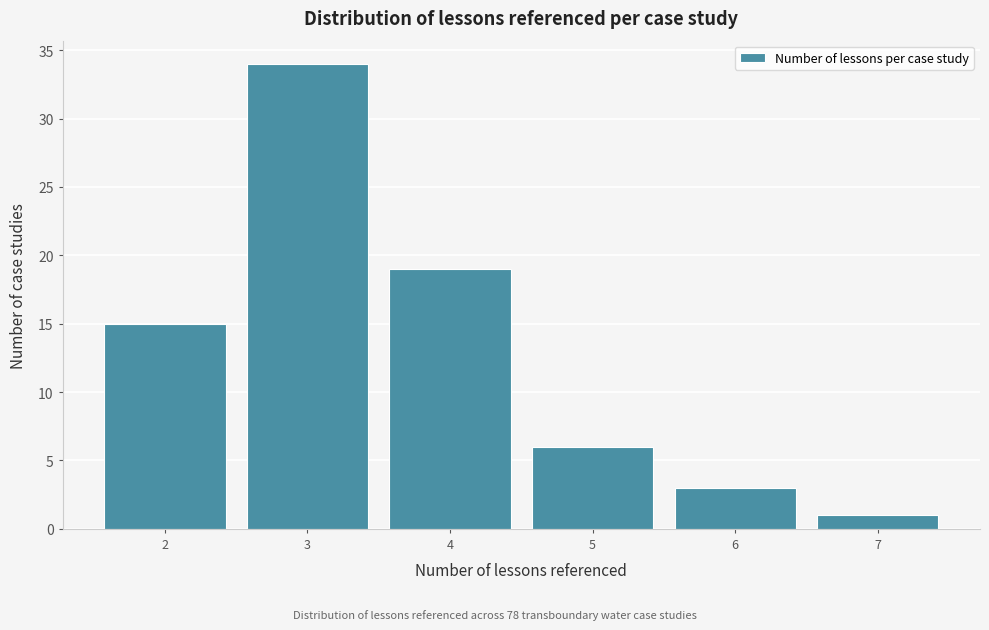

What is the height of the bar covering 5.5 to 6.5 on the x-axis? The values are not printed on the chart, so give them approximately, as read against the axis.

3